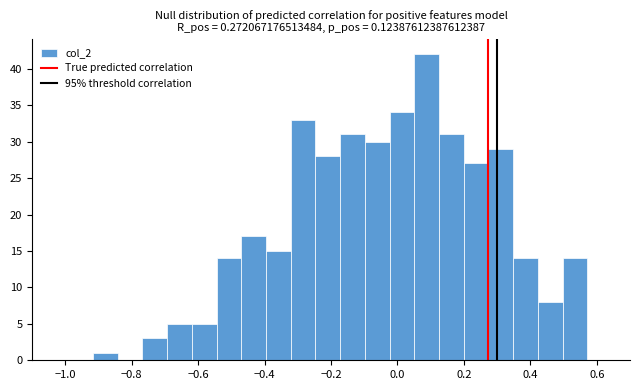

Around what value on the x-axis is the tallest bar? Give the approximate position of its centre, as read against the axis.

0.08